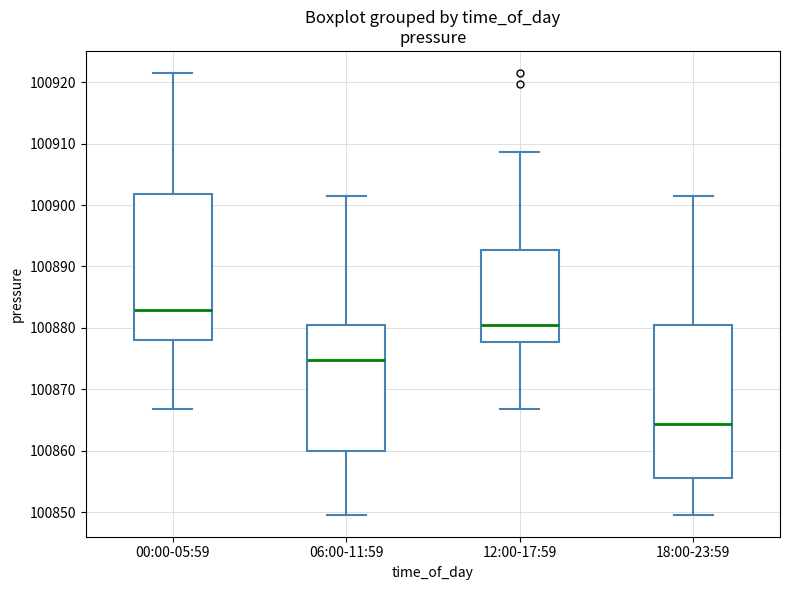

Reading left to right, read every box against the y-axis: the position of its median line, the range the box covers, and the ends of its whiskers. The values are not printed on the chart, so give them approximately, as read against the axis.

00:00-05:59: median 100883, box 100878 to 100902, whiskers 100867 to 100922
06:00-11:59: median 100875, box 100860 to 100880, whiskers 100850 to 100901
12:00-17:59: median 100880, box 100878 to 100893, whiskers 100867 to 100909
18:00-23:59: median 100864, box 100856 to 100880, whiskers 100850 to 100901